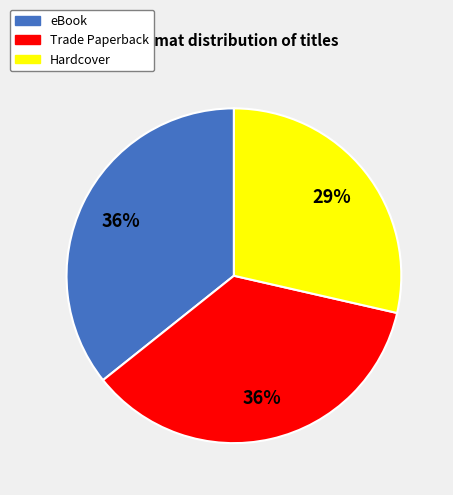

To the nearest percent, what portion does eBook represent?

36%